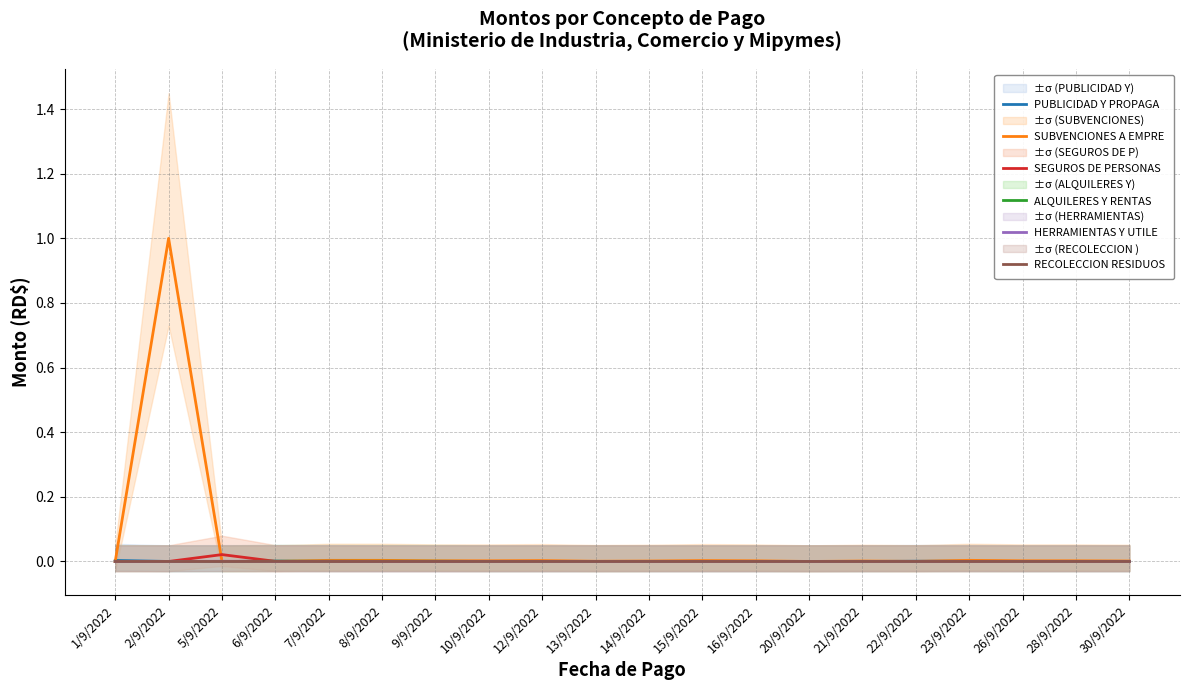

At how many categories does at least one series exceed 0?

19